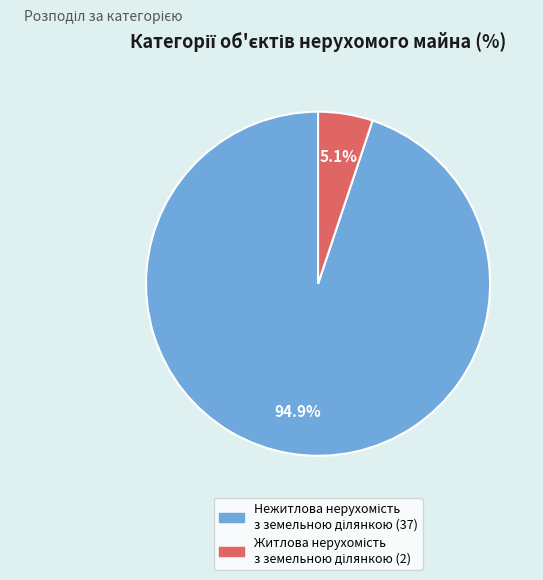

Is there any slice that represents more than half of the pie?

Yes